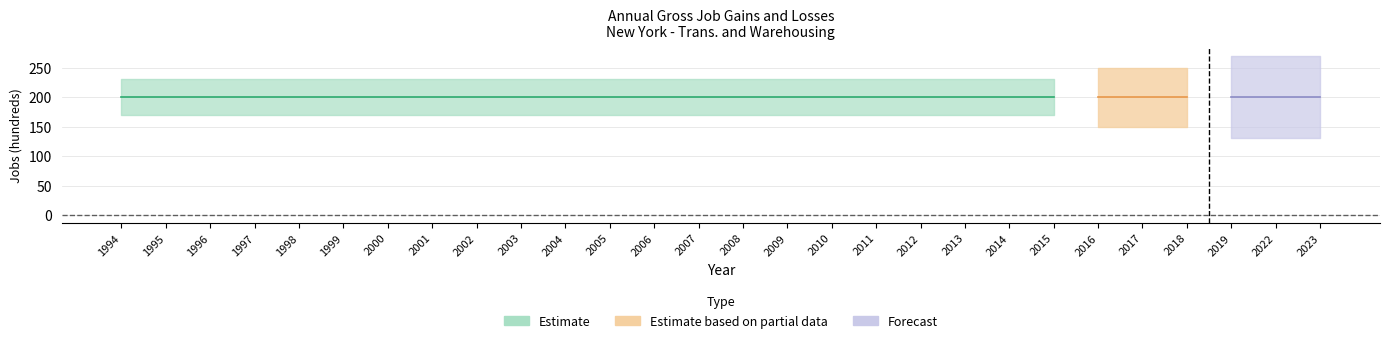

What is the total value across all series at 2001?

400